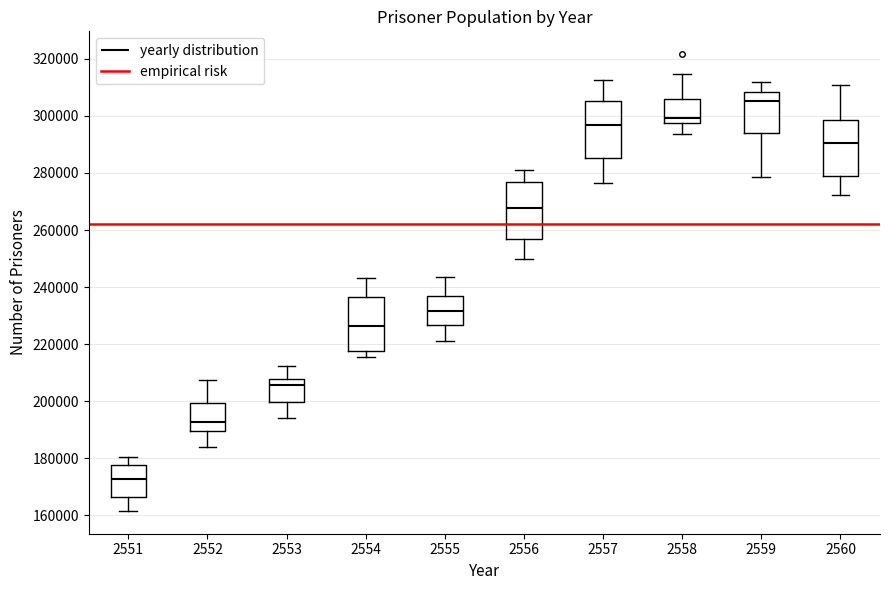

Which box has the highest median line?

2559